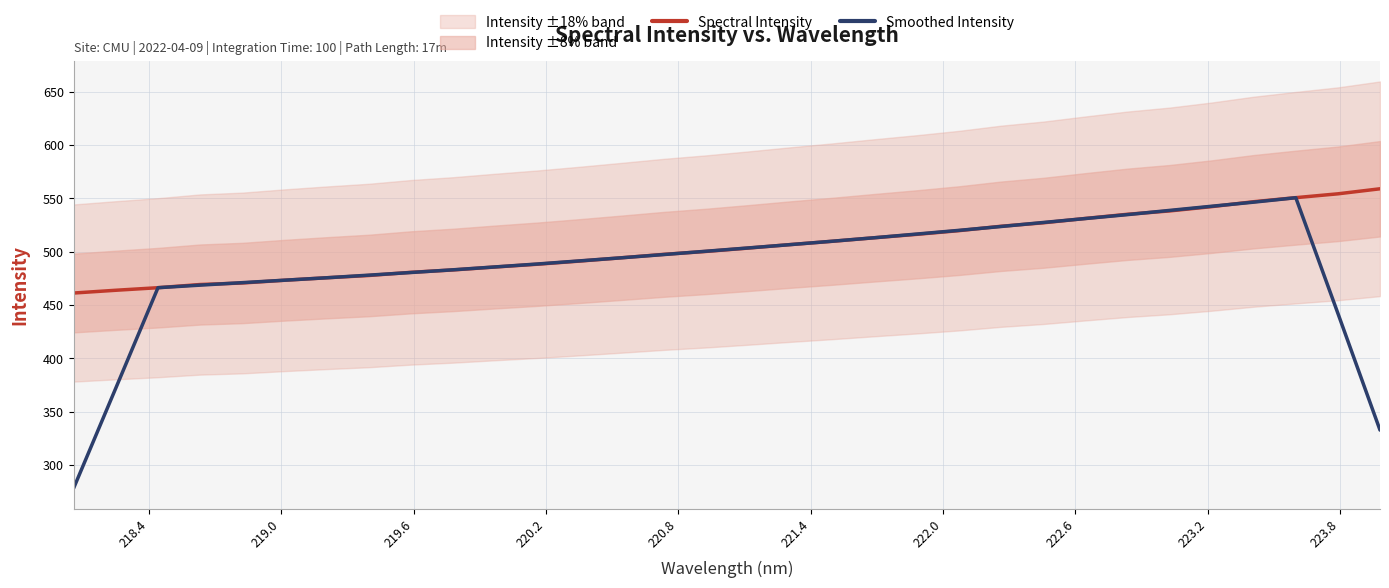

Which series ends up on top after the final intersection of Smoothed Intensity and Spectral Intensity?

Spectral Intensity